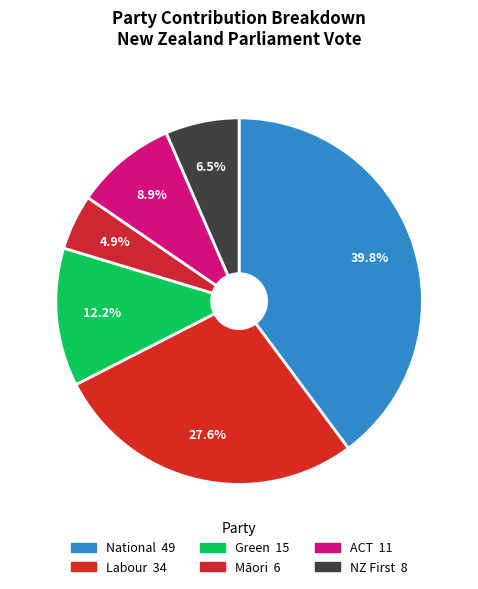

To the nearest percent, what percentage of the pie is ACT?

9%